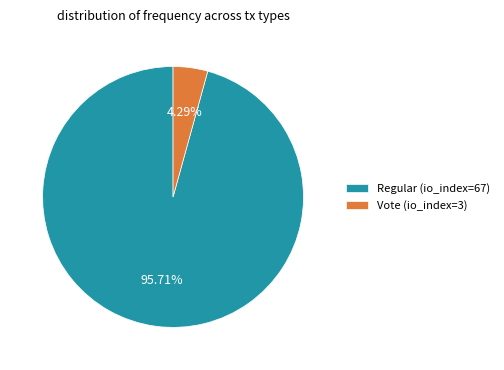

Does any single category account for the majority?

Yes